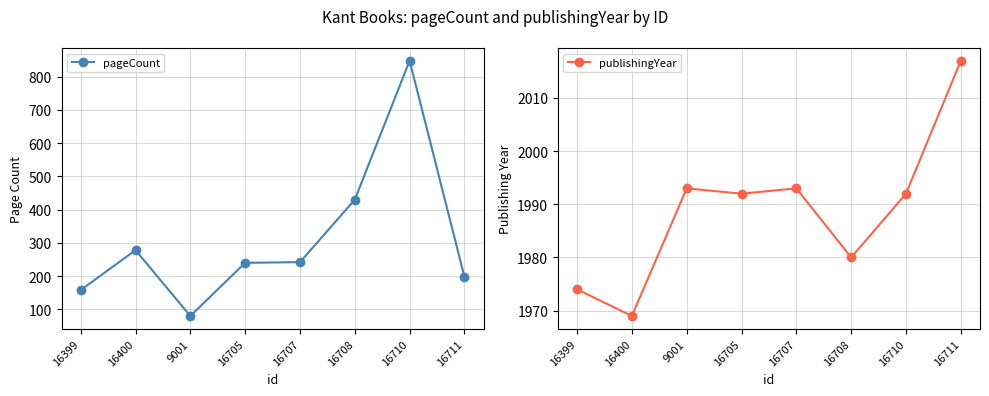

At which category is the sum across all series the highest?

16710